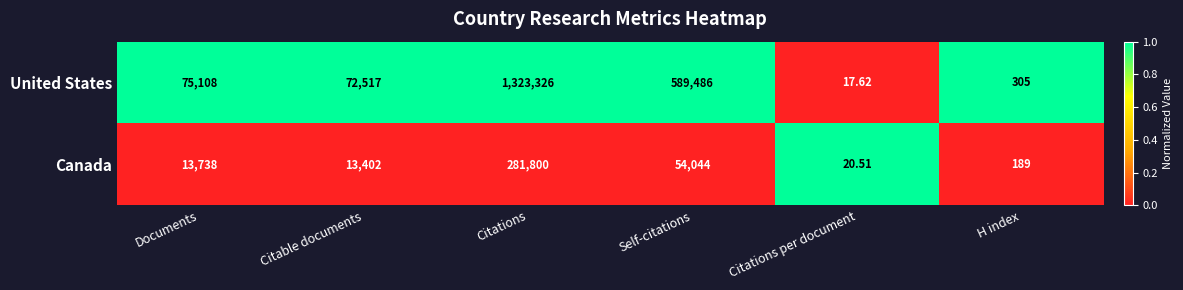

Which category has the lowest value across all series?

Citations per document